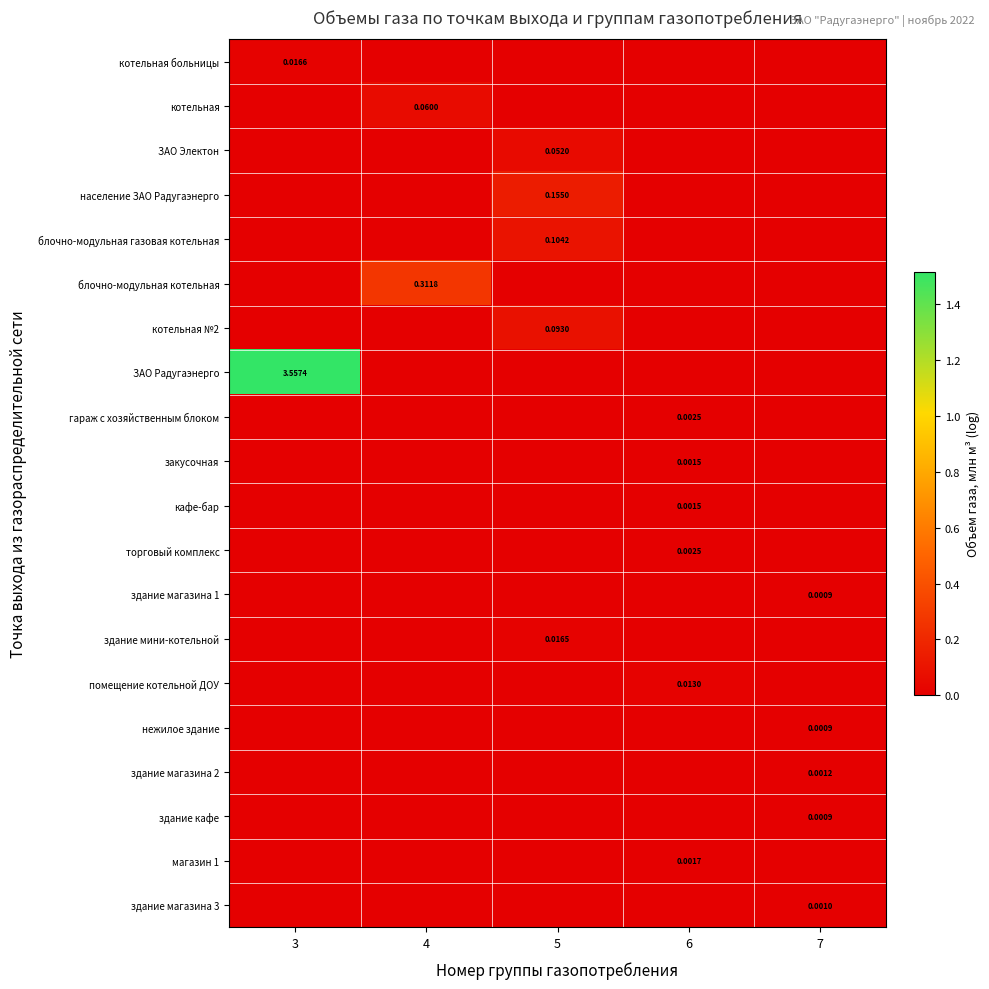

Between 7 and 3, which is larger?

3